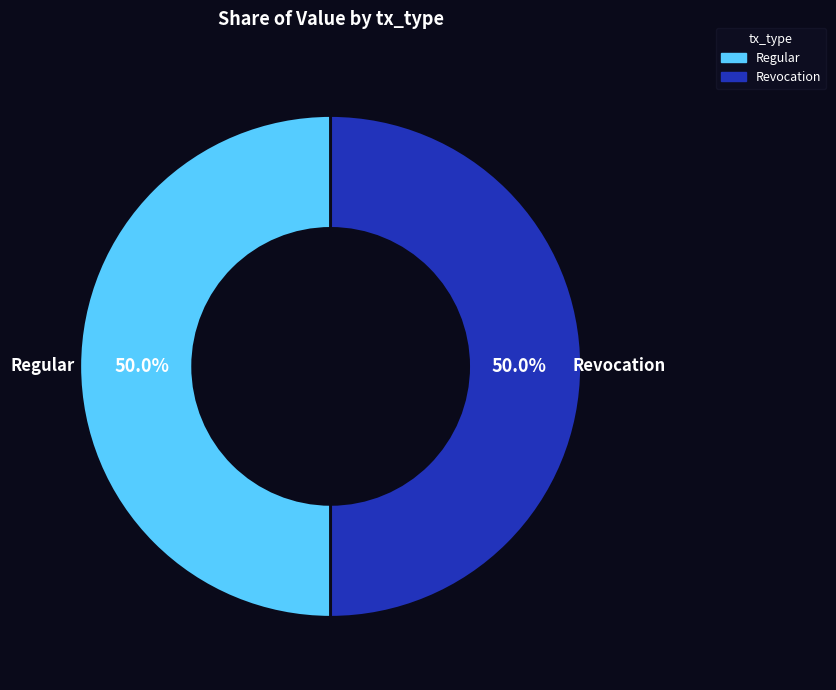

To the nearest percent, what is the combined percentage of Revocation and Regular?

100%